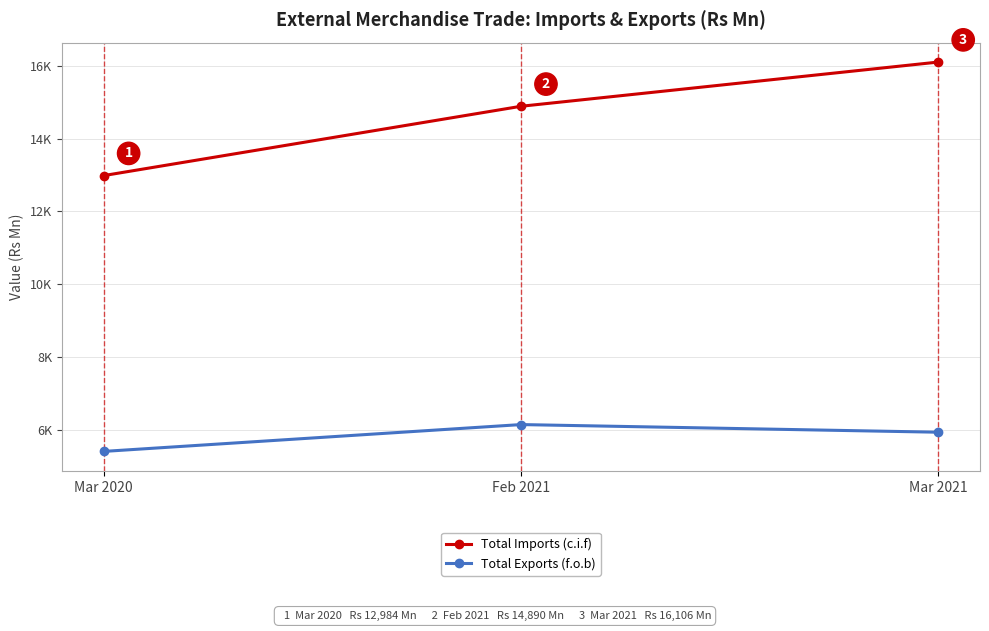

Reading left to right, what are all the values shown in this chart?

Total Imports (c.i.f): 12984	14890	16106
Total Exports (f.o.b): 5399	6137	5927